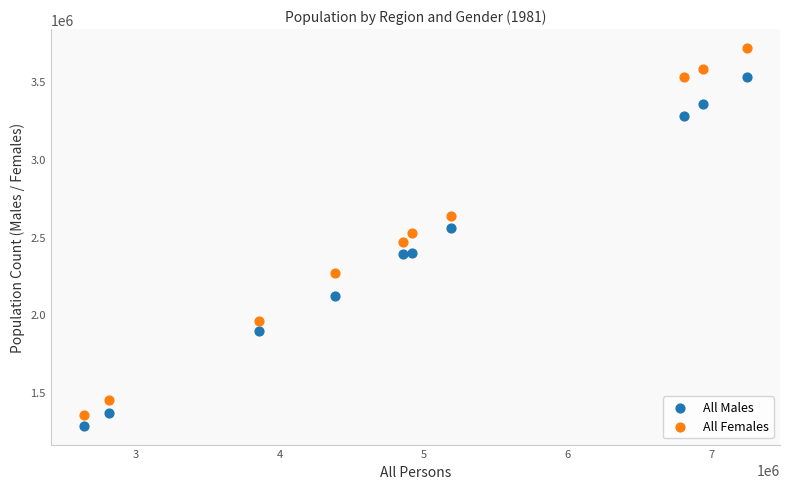

What are all the series names shown in the legend?

All Males, All Females